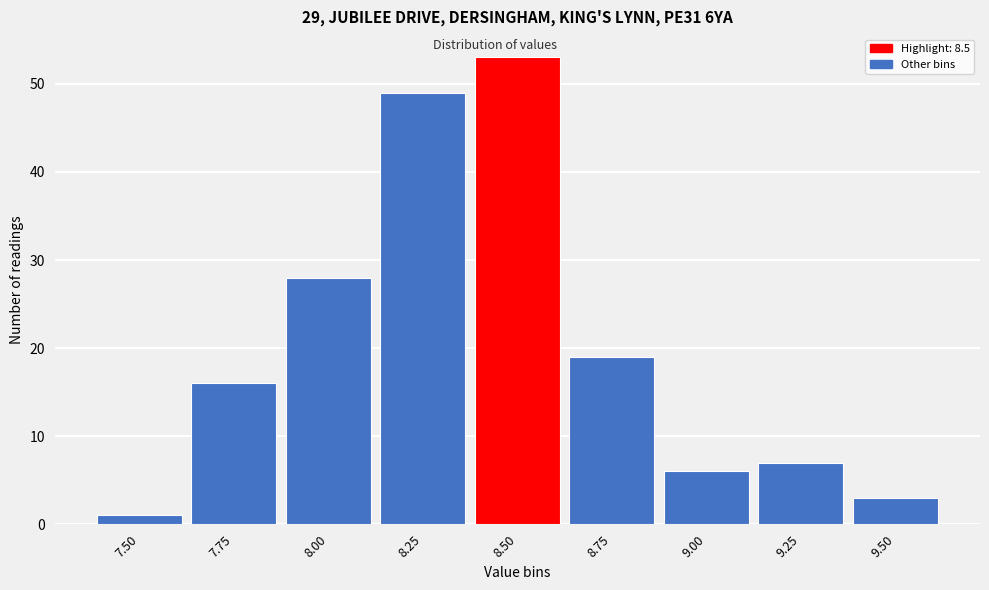

Reading right to left, extract all data points from this chart.

9.50=3	9.25=7	9.00=6	8.75=19	8.50=53	8.25=49	8.00=28	7.75=16	7.50=1